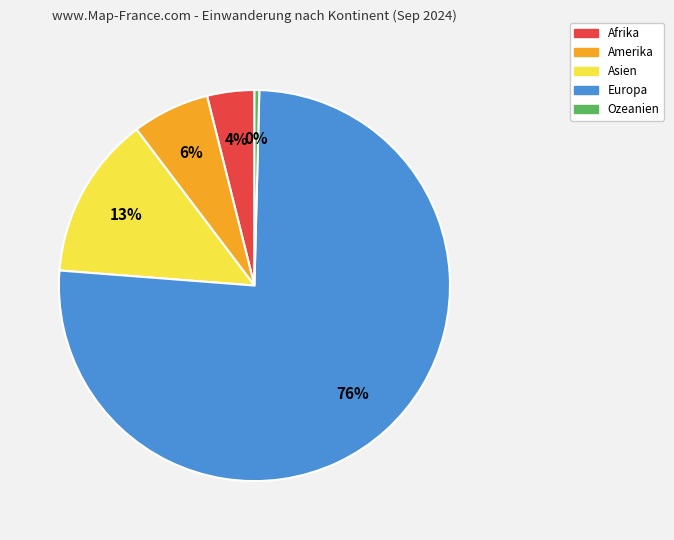

What is the largest slice in the pie chart?

Europa